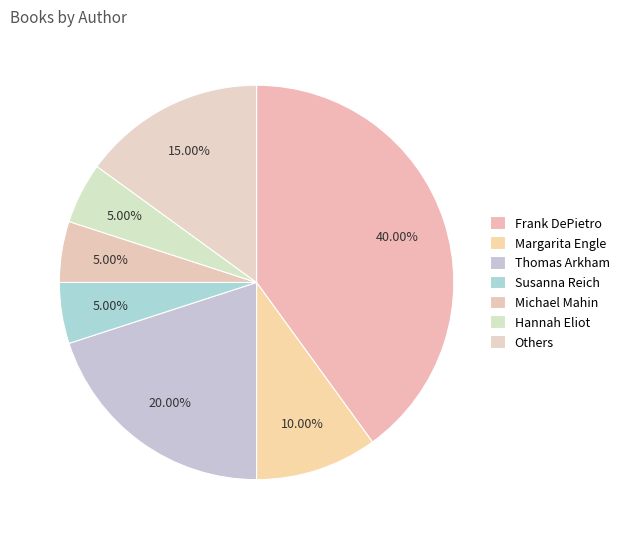

Is there any slice that represents more than half of the pie?

No